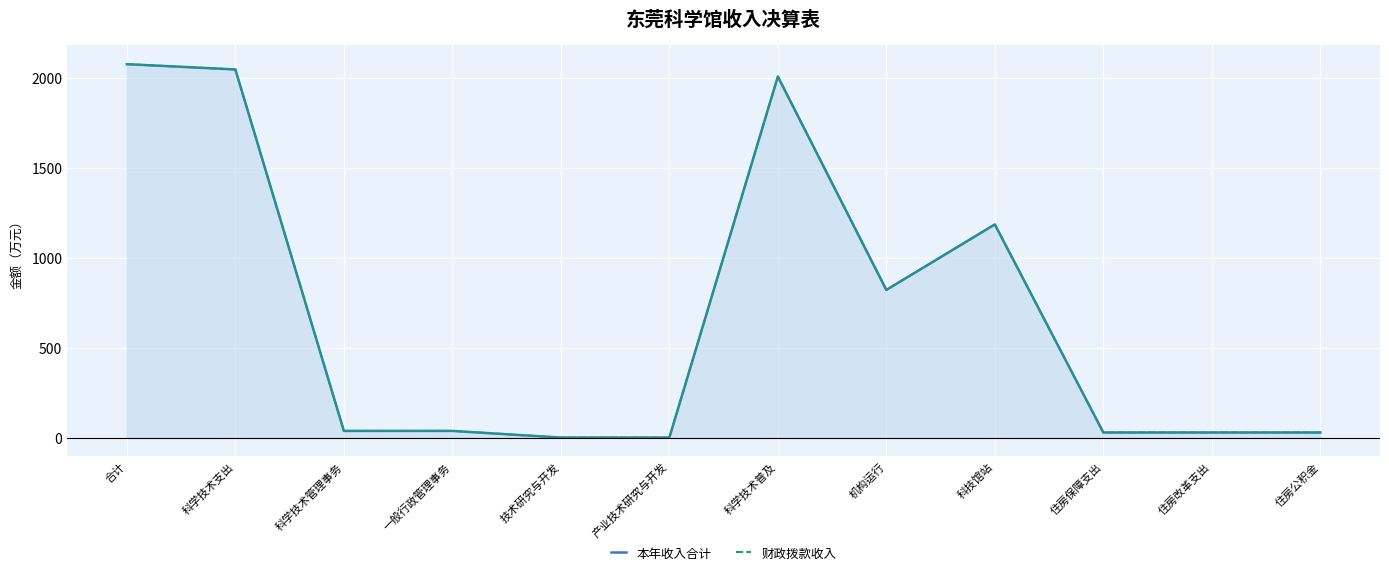

At which category does 本年收入合计 reach its first local peak?

科学技术普及